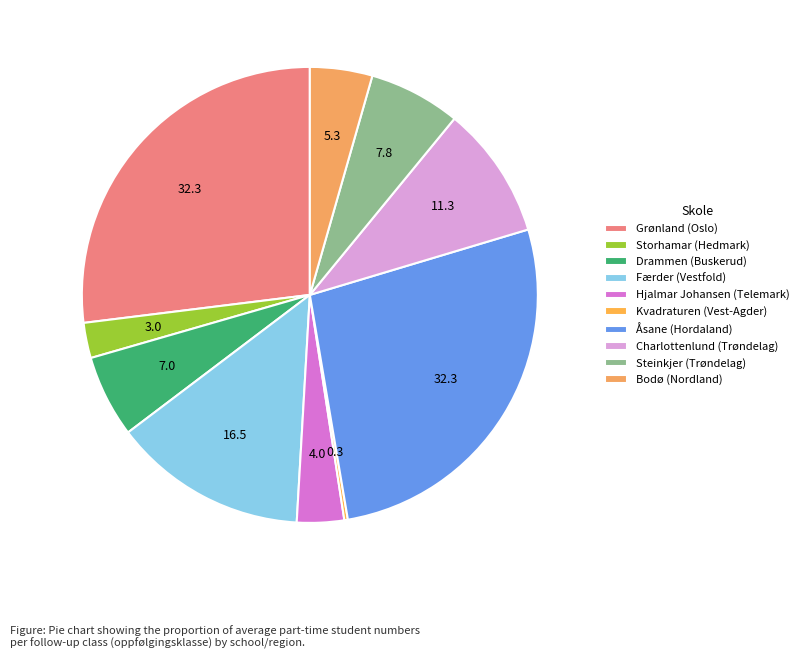

Count the number of slices in the pie.

10